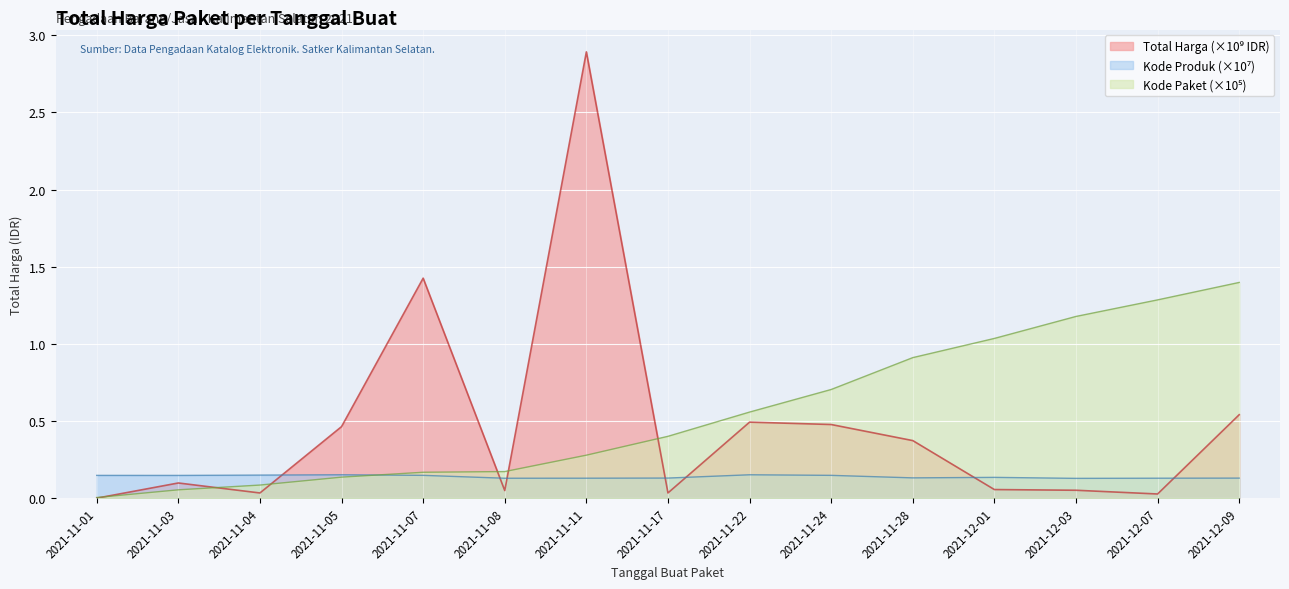

What is the value of the Total Harga point at the 11th from the left?

0.4